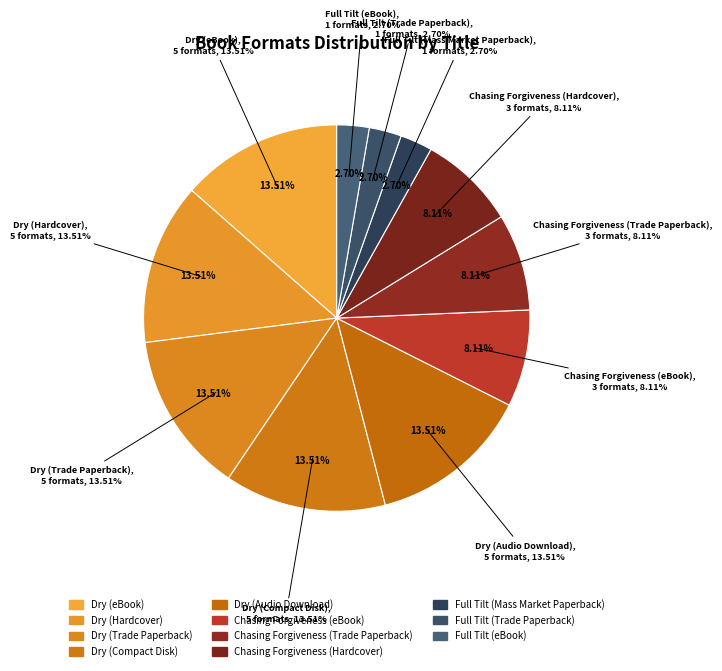

Does Chasing Forgiveness (eBook) account for over 50% of the chart?

No